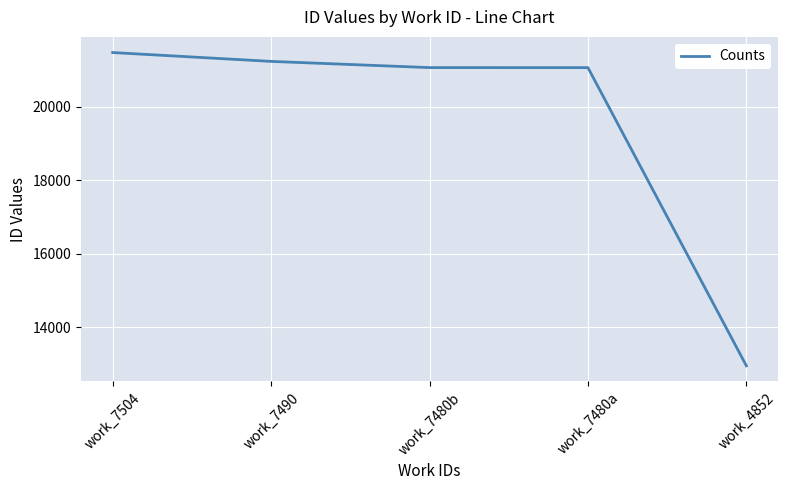

What is the average value?

19560